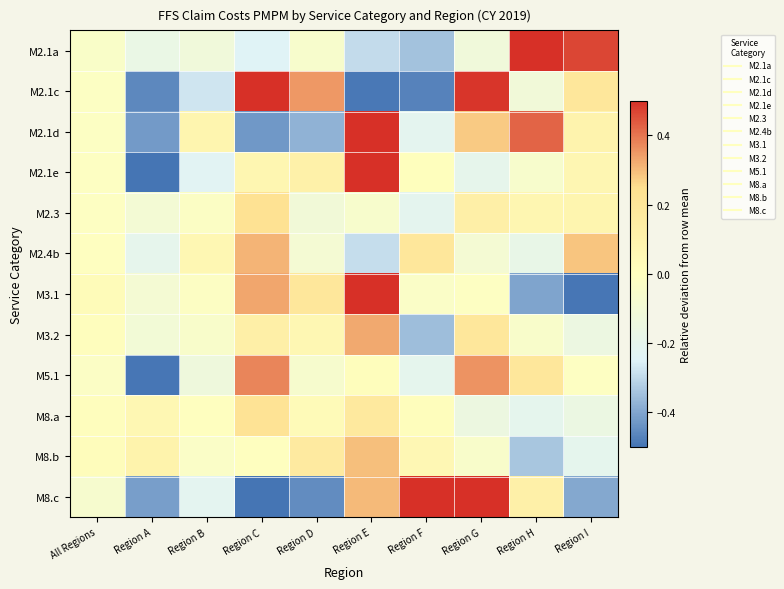

Rank the series at Region H from lowest to highest value.

M3.1, M8.b, M8.a, M2.4b, M2.1c, M2.1e, M3.2, M2.3, M8.c, M5.1, M2.1d, M2.1a